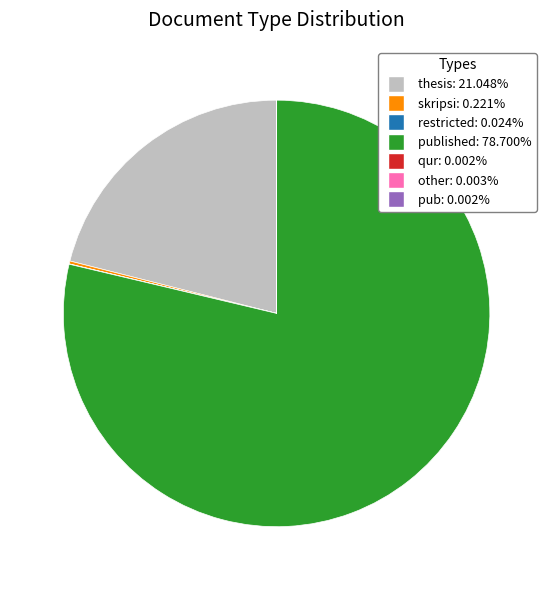

Does any single category account for the majority?

Yes